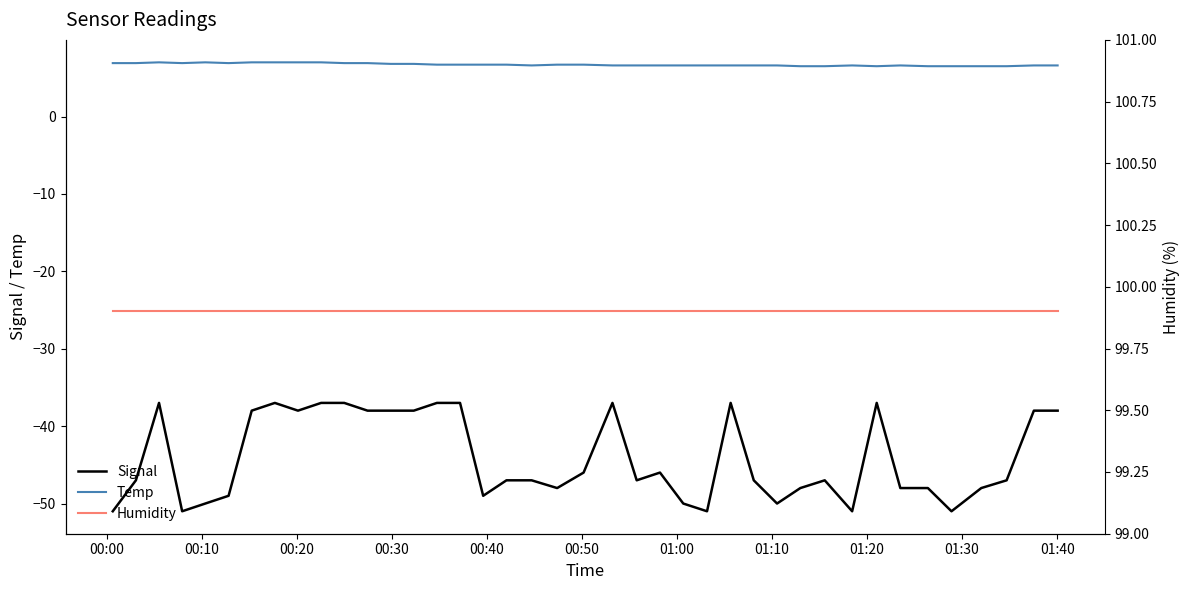

What is the average value of the Signal series?

-44.1